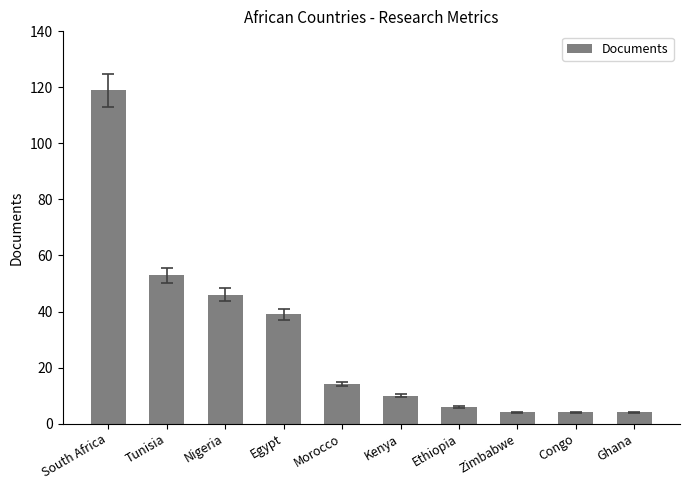

How many values are below 14?

5